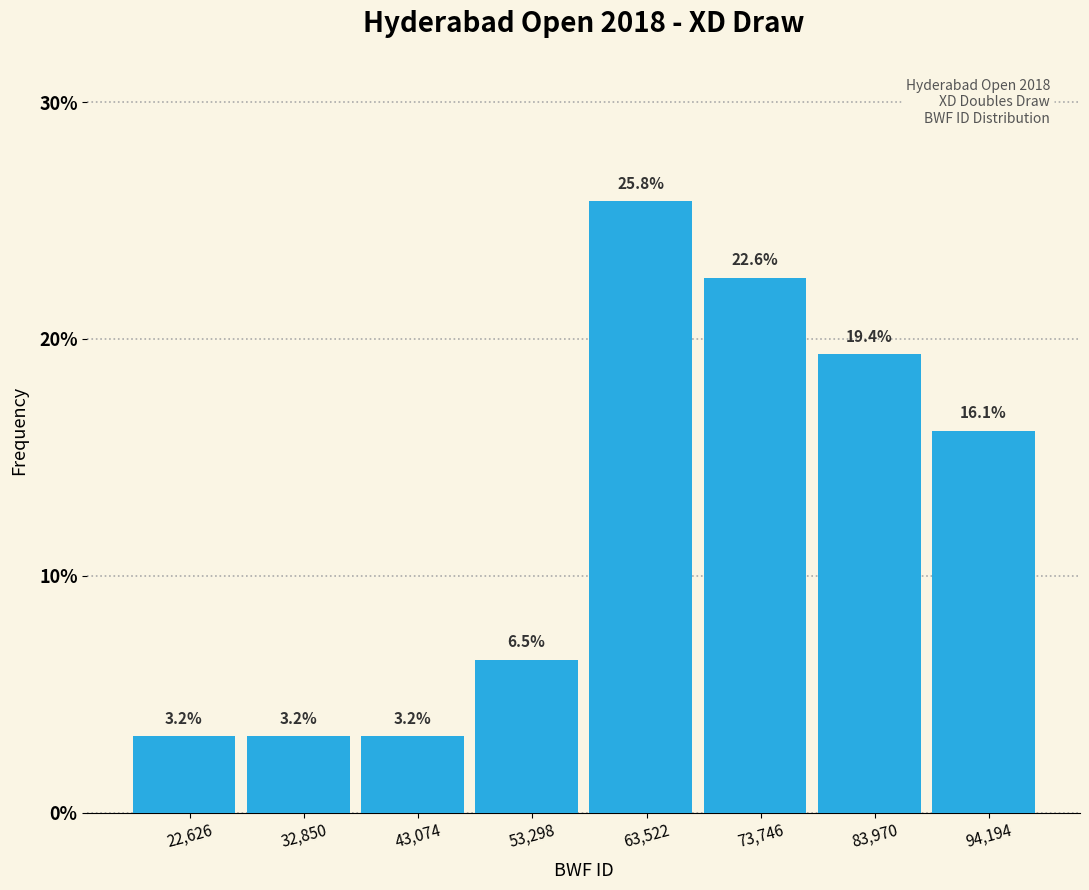

Reading left to right, list every bar in this chart as the range it spans on the x-axis followed by its height. The bar edges are not printed on the chart, so give them approximately, as read against the axis.

18000 to 28000: 3.2
28000 to 38000: 3.2
38000 to 48000: 3.2
48000 to 58000: 6.5
58000 to 68000: 25.8
68000 to 78000: 22.6
78000 to 90000: 19.4
90000 to 100000: 16.1